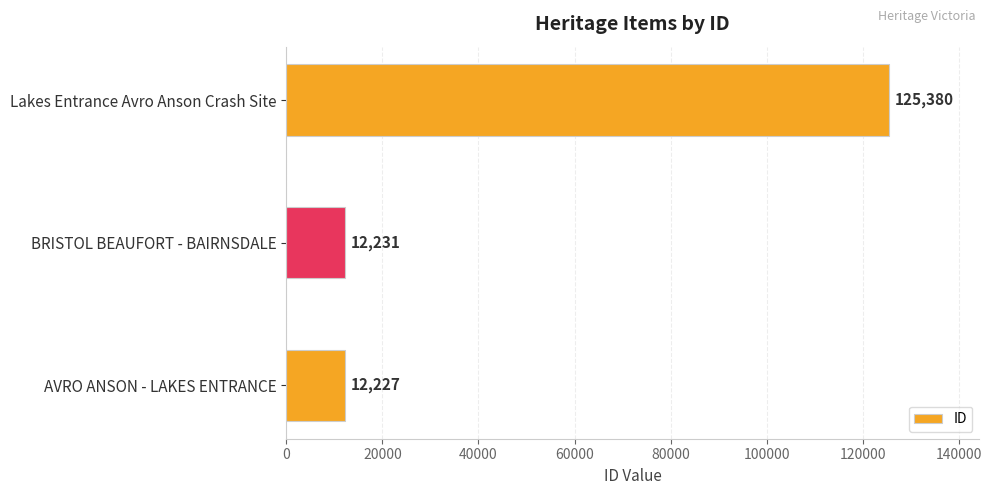

At which label is the value closest to 68803?

BRISTOL BEAUFORT - BAIRNSDALE